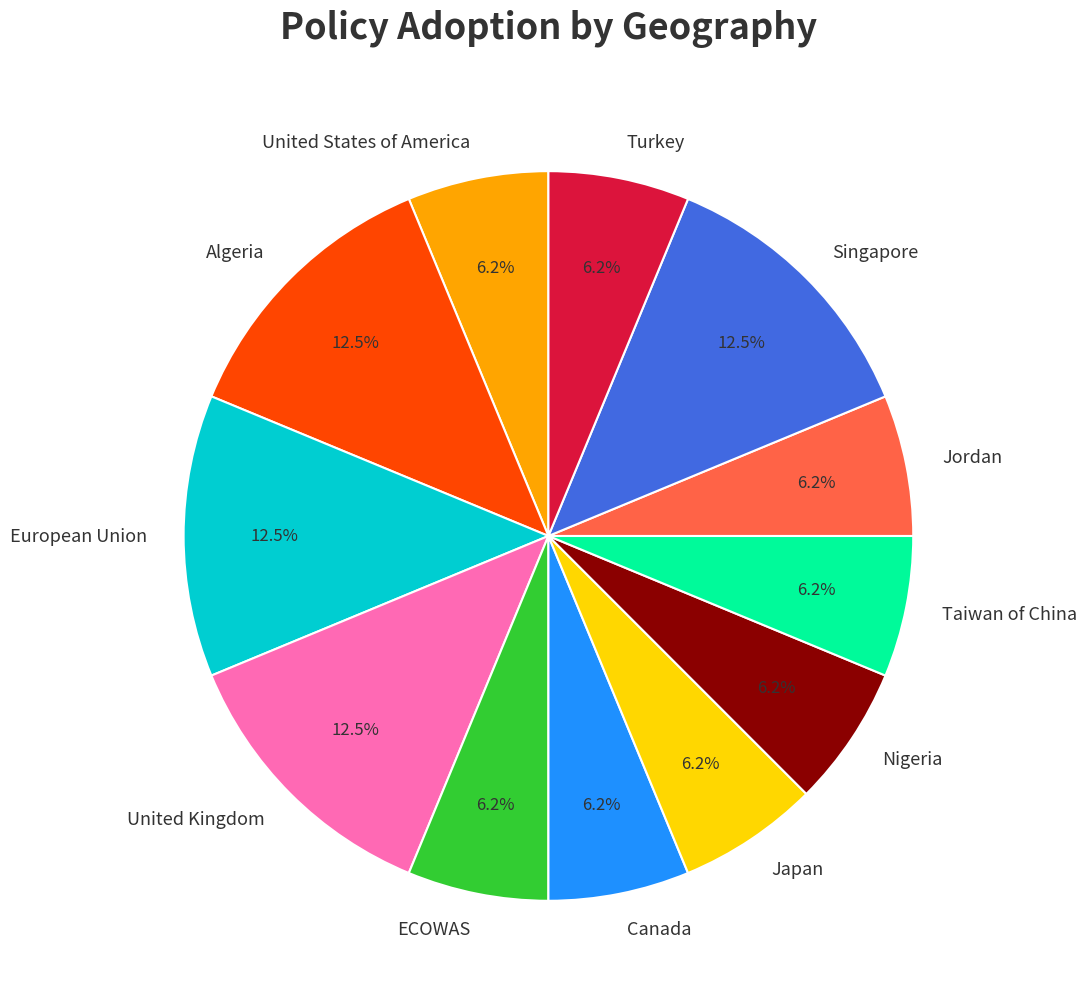

Is the sum of Nigeria and ECOWAS greater than half?

No